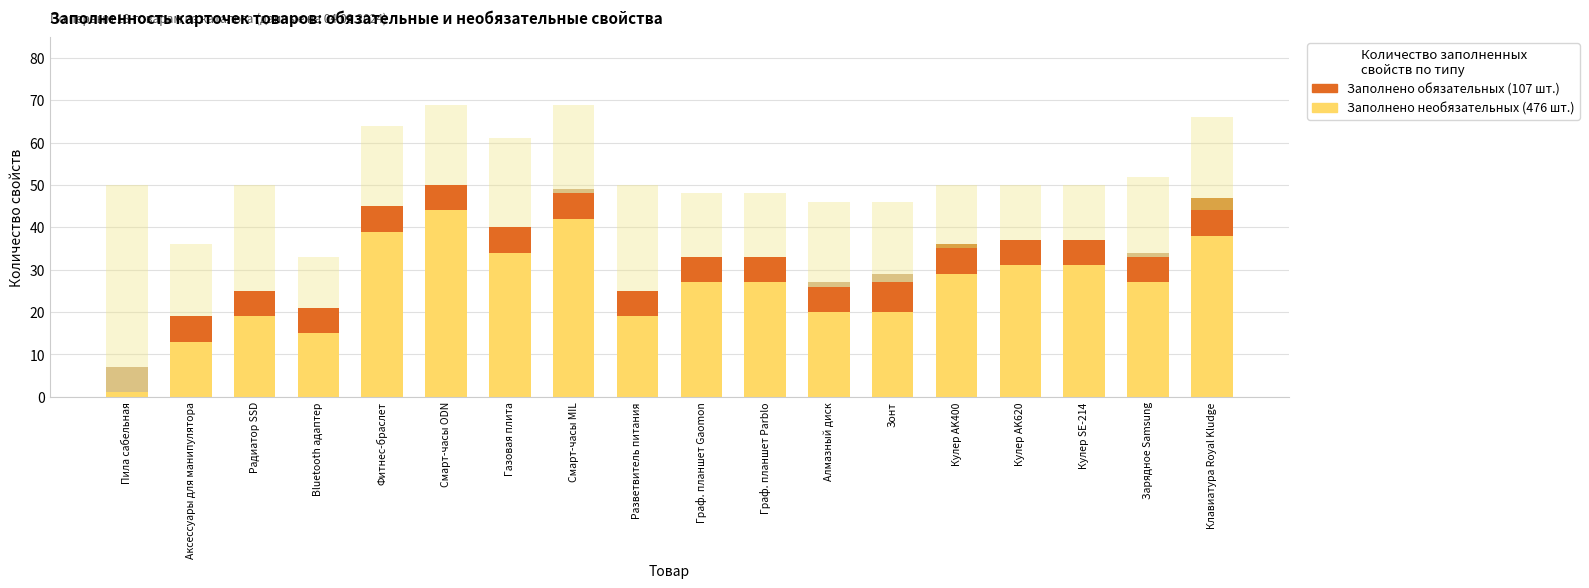

Are the bars horizontal?

No